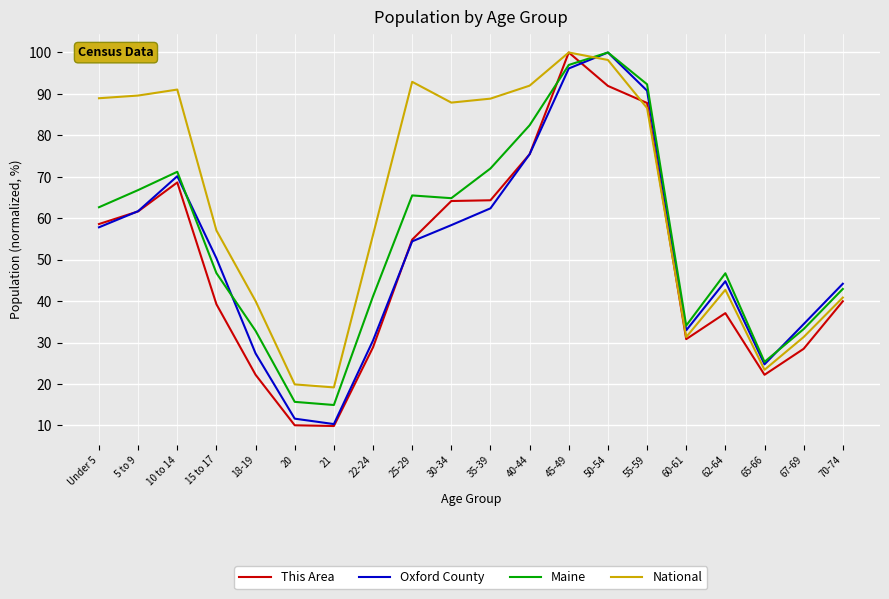

Is the value of Oxford County at 60-61 greater than the value of This Area at 45-49?

No